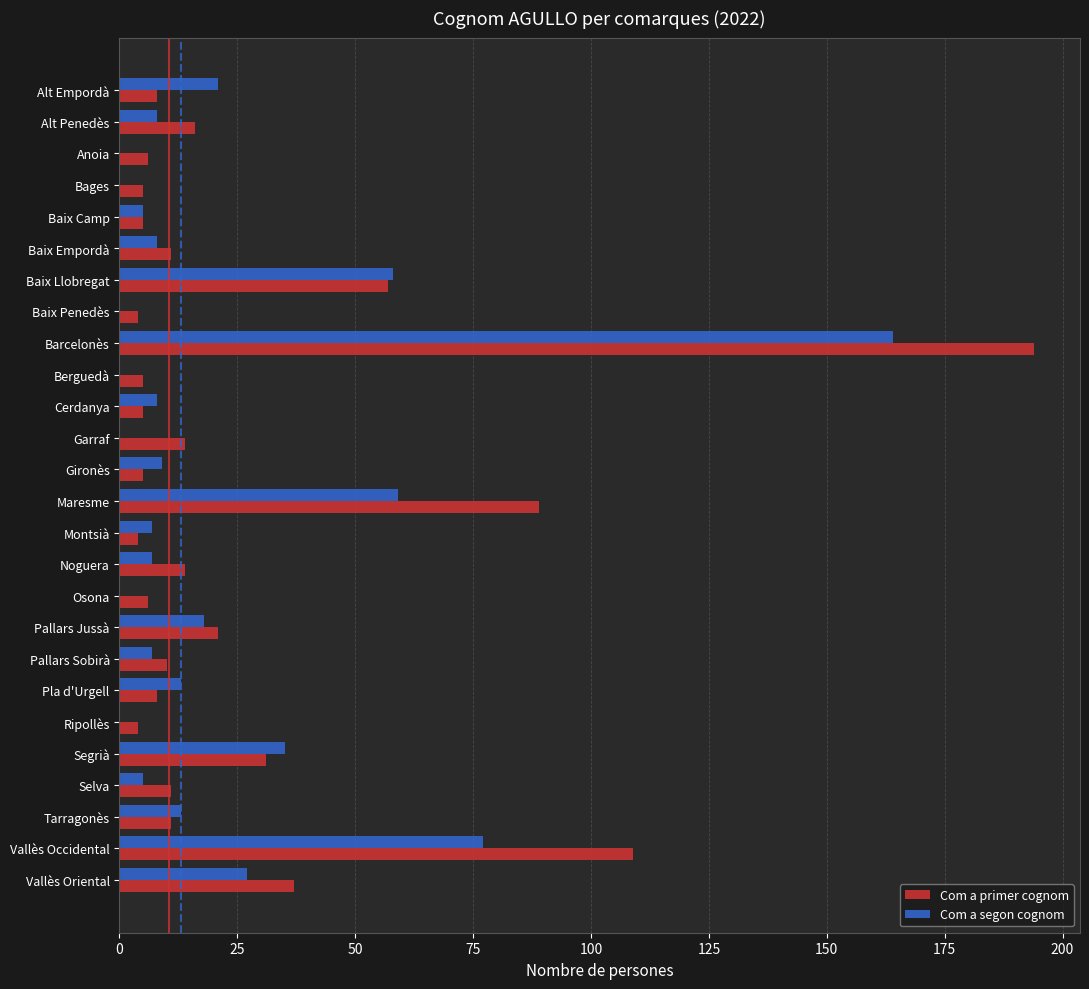

At which category is the sum across all series the highest?

Barcelonès